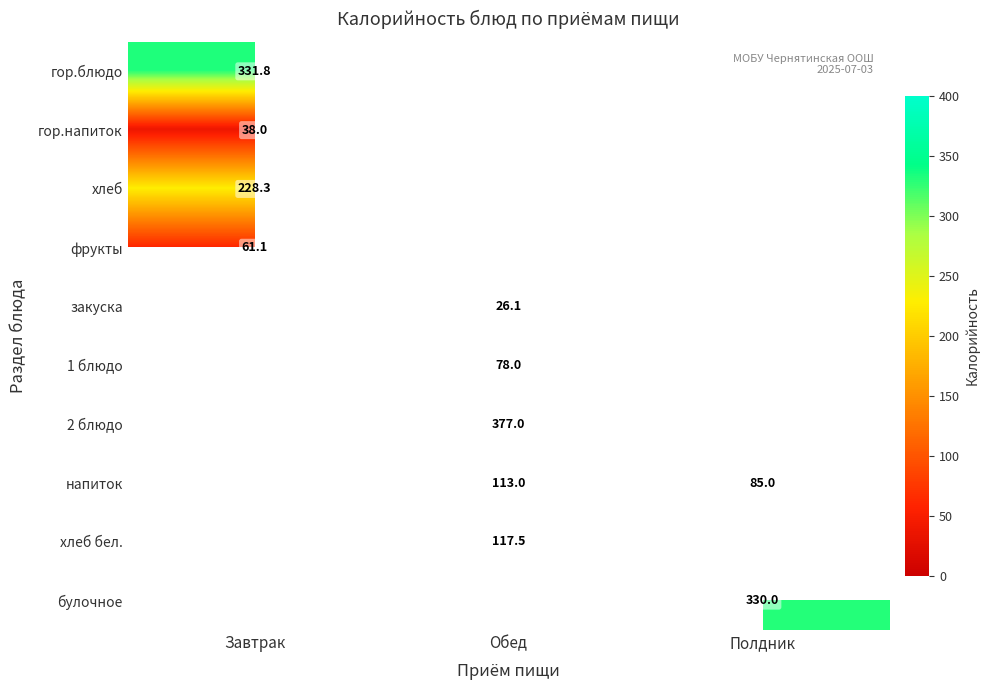

The закуска series shows 40.6 at Обед. True or false?

False